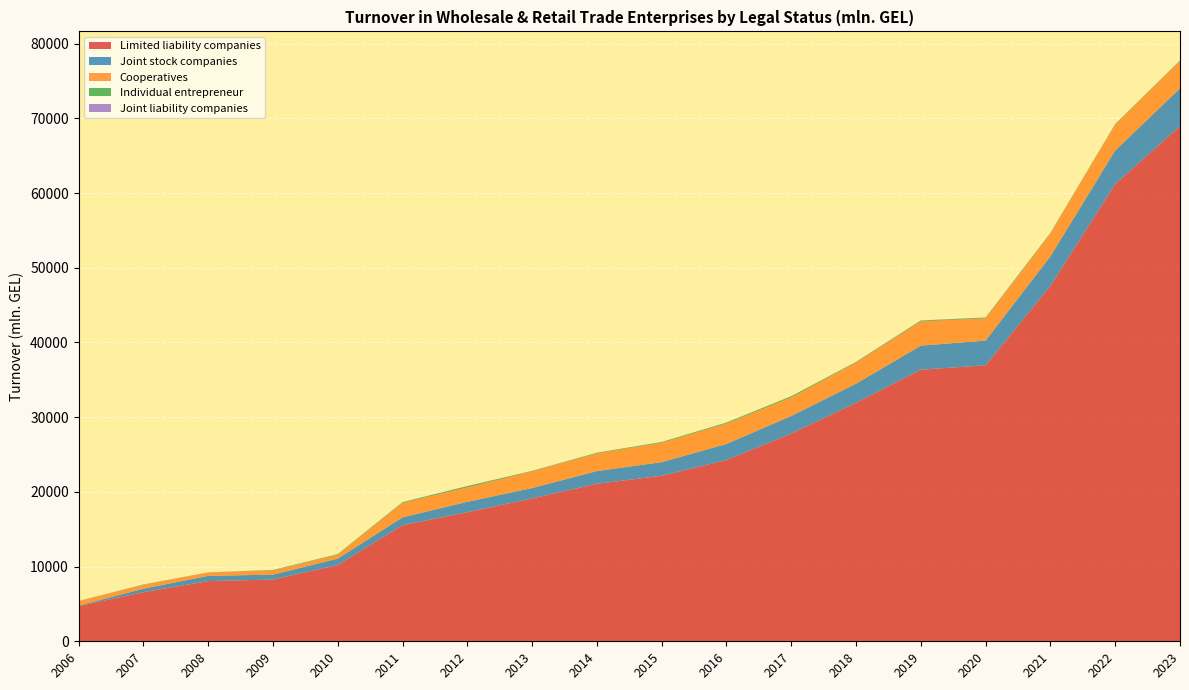

Reading left to right, list all the values displayed in this chart.

Limited liability companies: 2006=4715.4	2007=6573.9	2008=8056.1	2009=8266.0	2010=10195.5	2011=15538.9	2012=17273.9	2013=19120.6	2014=21080.2	2015=22157.9	2016=24261.5	2017=27804.8	2018=31926.9	2019=36357.2	2020=36941.3	2021=47559.3	2022=61205.0	2023=68961.0
Joint stock companies: 2006=62.4	2007=468.6	2008=702.6	2009=656.2	2010=866.7	2011=1048.5	2012=1393.8	2013=1391.2	2014=1701.5	2015=1823.2	2016=2156.2	2017=2361.0	2018=2558.2	2019=3218.9	2020=3310.9	2021=3980.0	2022=4494.1	2023=5053.5
Cooperatives: 2006=573.5	2007=514.7	2008=451.9	2009=558.6	2010=514.5	2011=1936.4	2012=1934.3	2013=2219.0	2014=2360.6	2015=2592.9	2016=2725.9	2017=2495.1	2018=2810.1	2019=3232.9	2020=2983.5	2021=3040.4	2022=3453.2	2023=3649.0
Individual entrepreneur: 2006=19.9	2007=31.7	2008=0.0	2009=59.0	2010=80.9	2011=92.4	2012=161.1	2013=67.8	2014=84.4	2015=97.0	2016=127.7	2017=145.8	2018=84.2	2019=114.4	2020=87.9	2021=82.5	2022=75.3	2023=73.0
Joint liability companies: 2006=23.4	2007=22.8	2008=18.3	2009=14.8	2010=10.0	2011=18.2	2012=22.5	2013=16.4	2014=18.9	2015=15.7	2016=10.0	2017=5.7	2018=27.6	2019=29.1	2020=29.0	2021=13.5	2022=16.8	2023=15.8